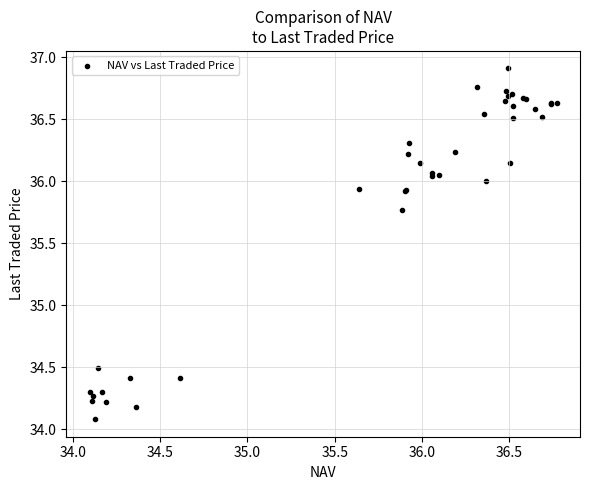

What Y value in the scatter plot is closest to 35?

34.5